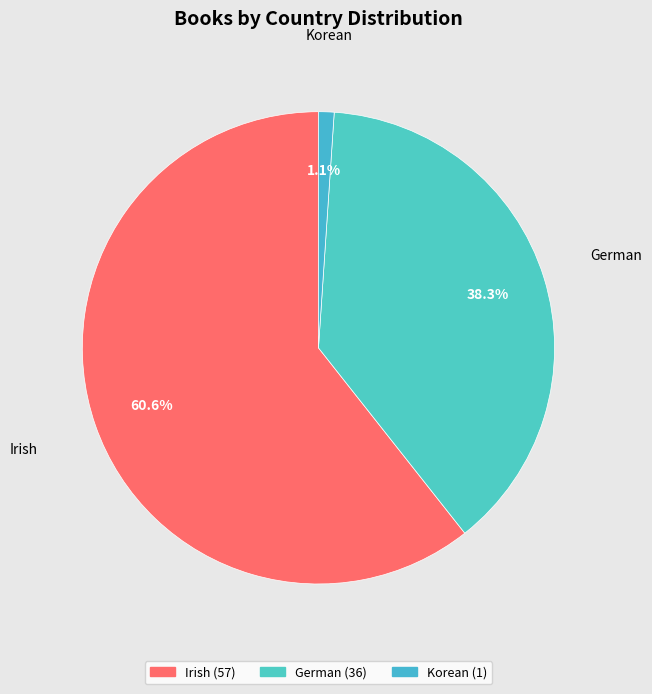

Between Korean and Irish, which is larger?

Irish